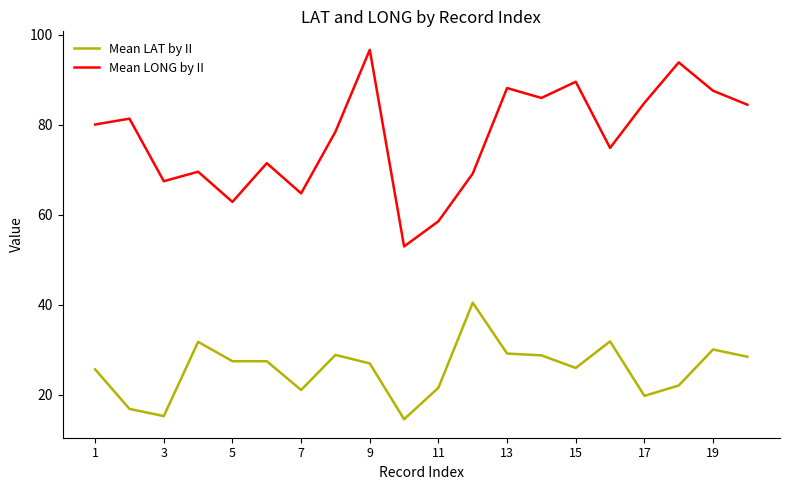

How many lines are shown in the chart?

2